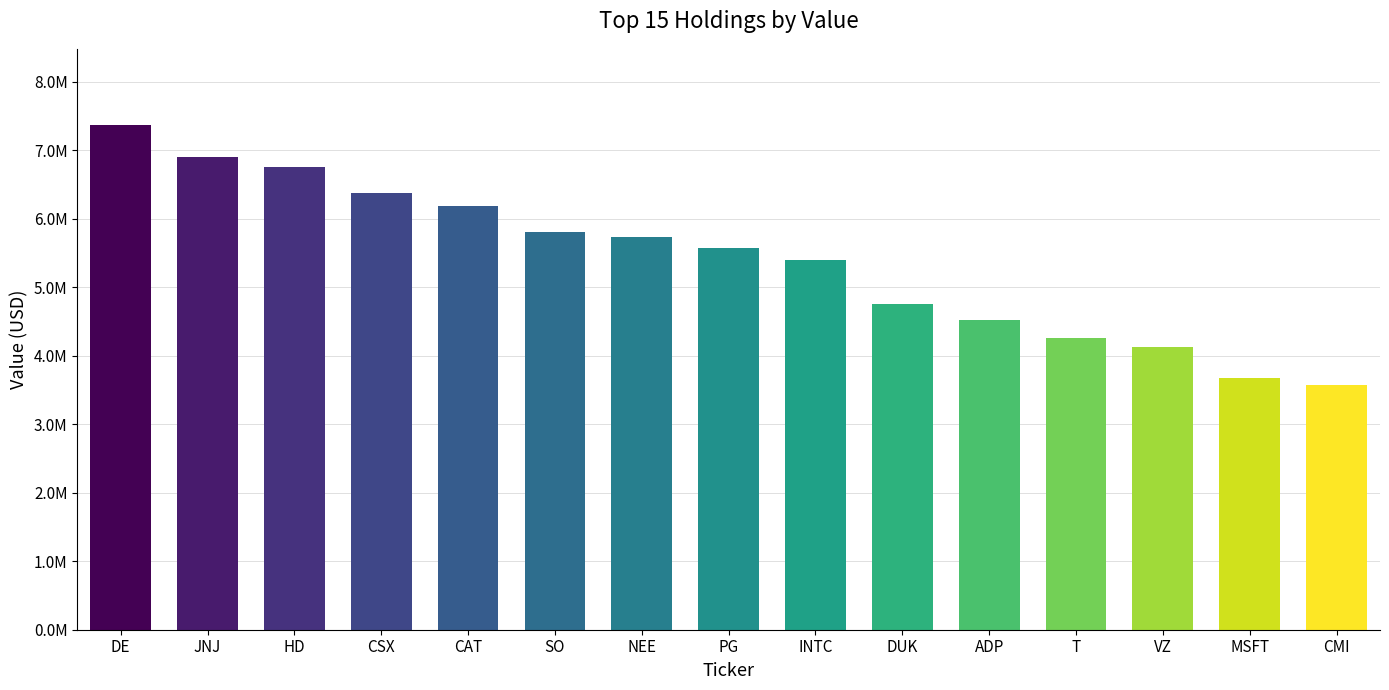

Which label corresponds to the smallest value in the chart?

CMI